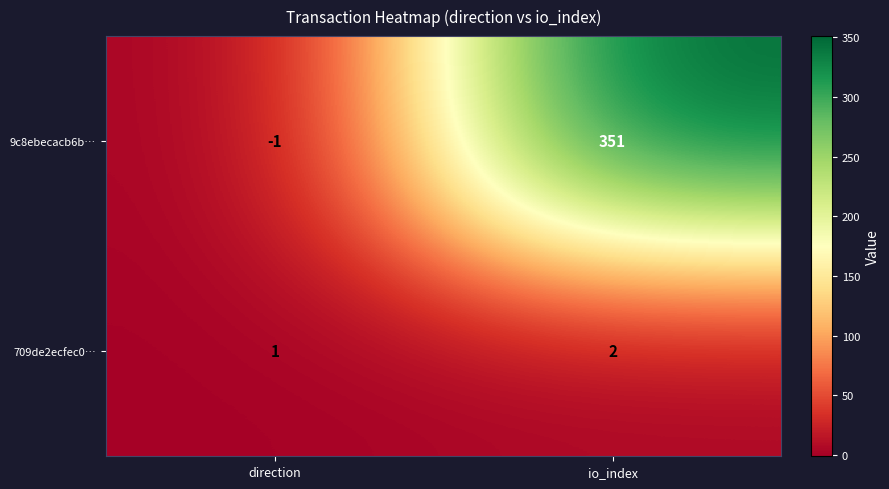

The 709de2ecfec0… series shows 1 at direction. True or false?

True